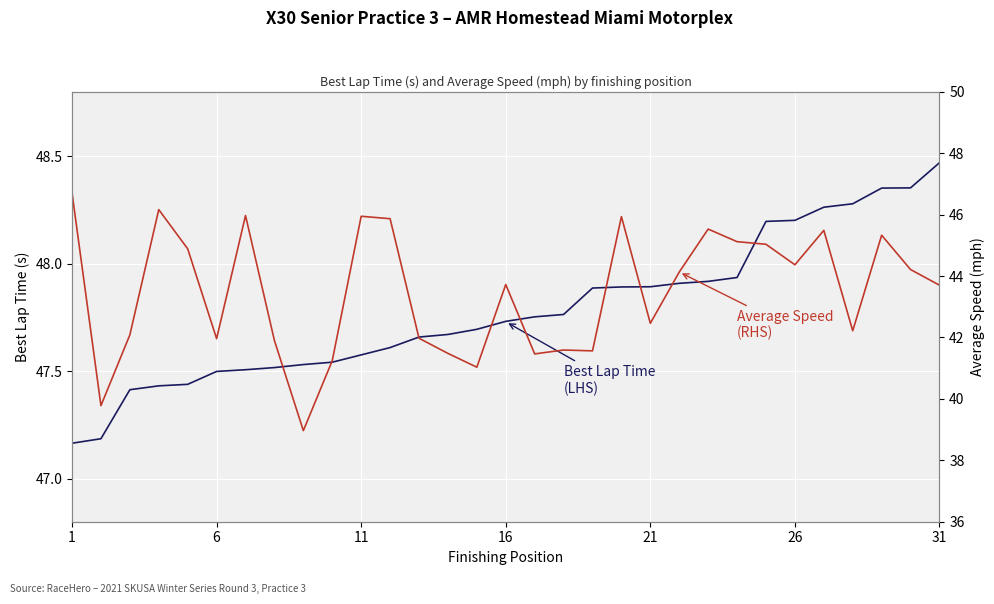

What is the average value of the Average Speed (RHS) series?

43.5